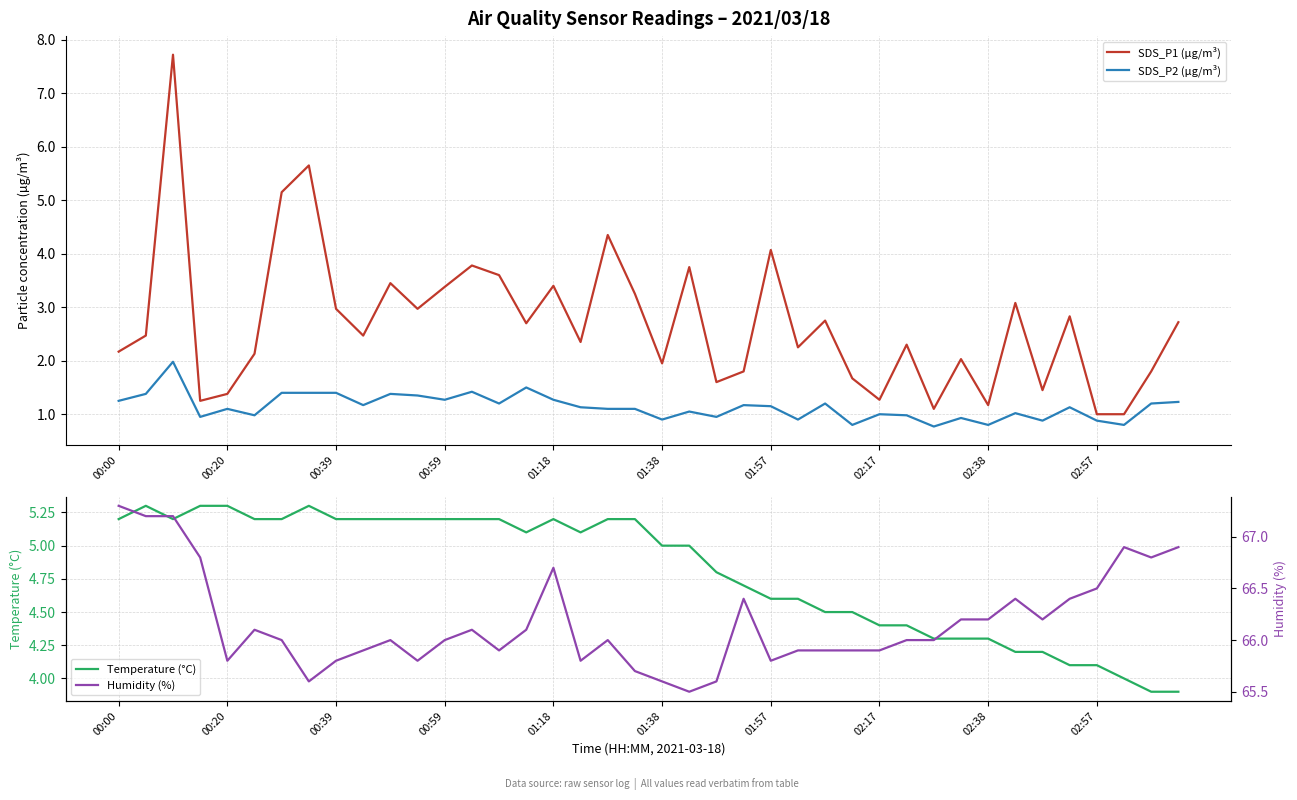

What is the minimum value for SDS_P1 (µg/m³)?

1.0